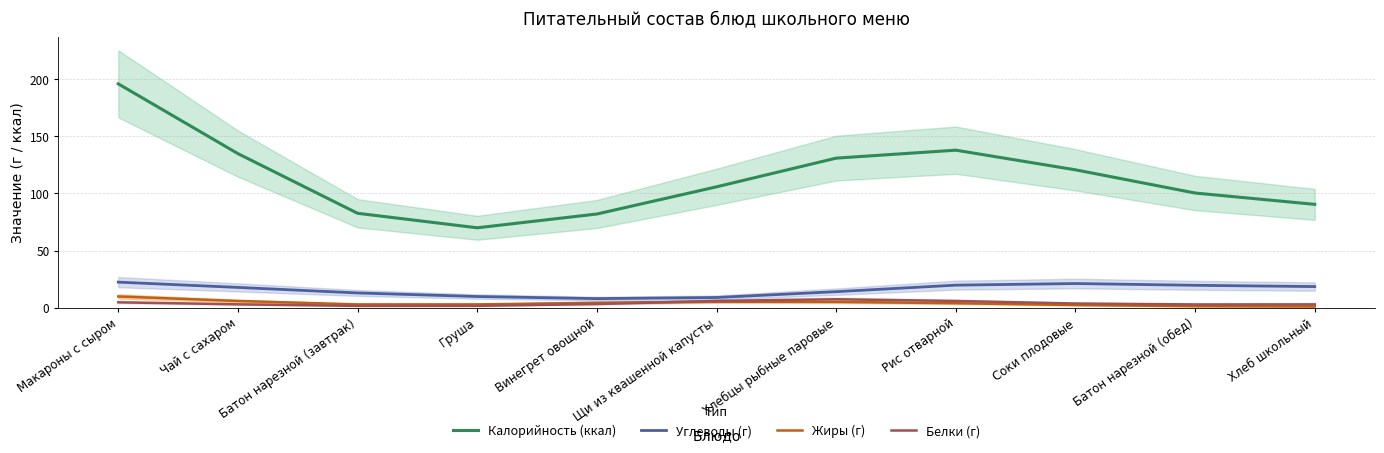

Reading right to left, extract all data points from this chart.

Калорийность (ккал): Хлеб школьный=90.4	Батон нарезной (обед)=100.3	Соки плодовые=120.6	Рис отварной=137.8	Хлебцы рыбные паровые=130.9	Щи из квашенной капусты=105.8	Винегрет овощной=82.0	Груша=69.9	Батон нарезной (завтрак)=82.6	Чай с сахаром=134.8	Макароны с сыром=195.9
Углеводы (г): Хлеб школьный=18.4	Батон нарезной (обед)=19.5	Соки плодовые=21.1	Рис отварной=19.7	Хлебцы рыбные паровые=14.0	Щи из квашенной капусты=8.9	Винегрет овощной=7.9	Груша=9.7	Батон нарезной (завтрак)=12.8	Чай с сахаром=17.7	Макароны с сыром=22.3
Жиры (г): Хлеб школьный=1.0	Батон нарезной (обед)=1.2	Соки плодовые=2.3	Рис отварной=3.9	Хлебцы рыбные паровые=5.0	Щи из квашенной капусты=5.2	Винегрет овощной=4.2	Груша=2.8	Батон нарезной (завтрак)=2.8	Чай с сахаром=5.8	Макароны с сыром=9.8
Белки (г): Хлеб школьный=2.8	Батон нарезной (обед)=2.8	Соки плодовые=3.6	Рис отварной=5.8	Хлебцы рыбные паровые=7.3	Щи из квашенной капусты=5.9	Винегрет овощной=3.1	Груша=1.6	Батон нарезной (завтрак)=1.5	Чай с сахаром=2.9	Макароны с сыром=4.7